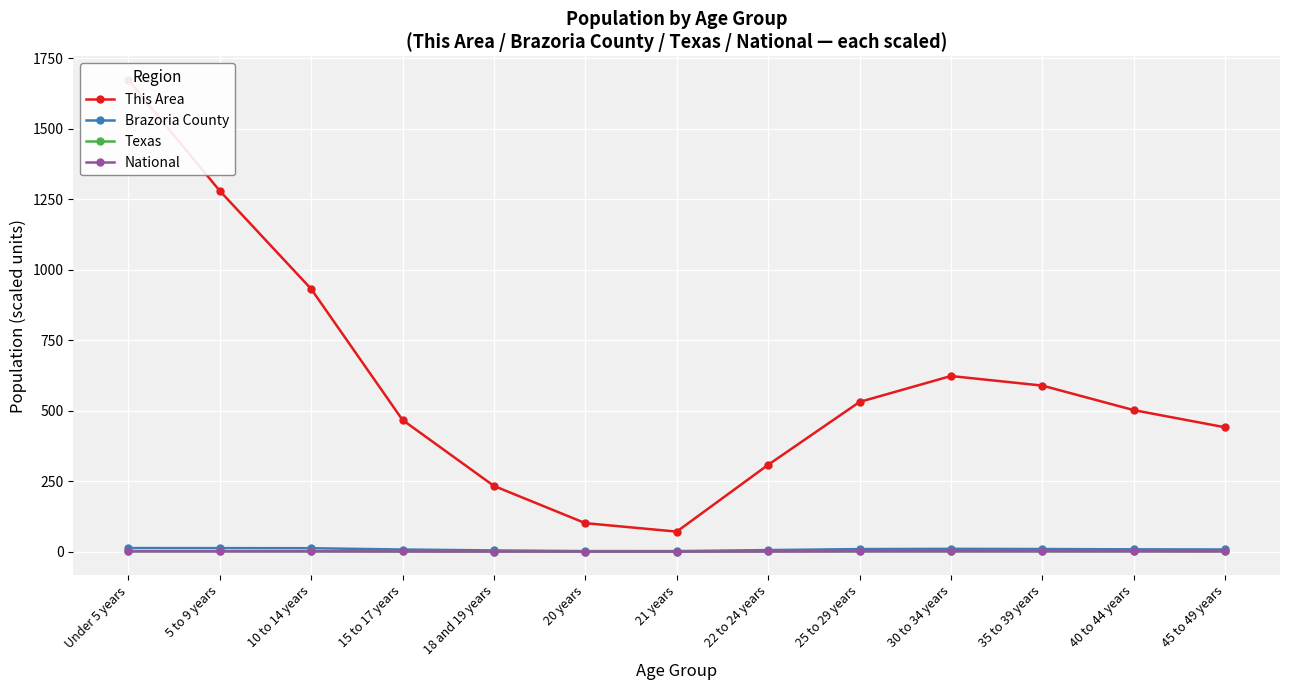

What is the smallest value displayed?

0.2